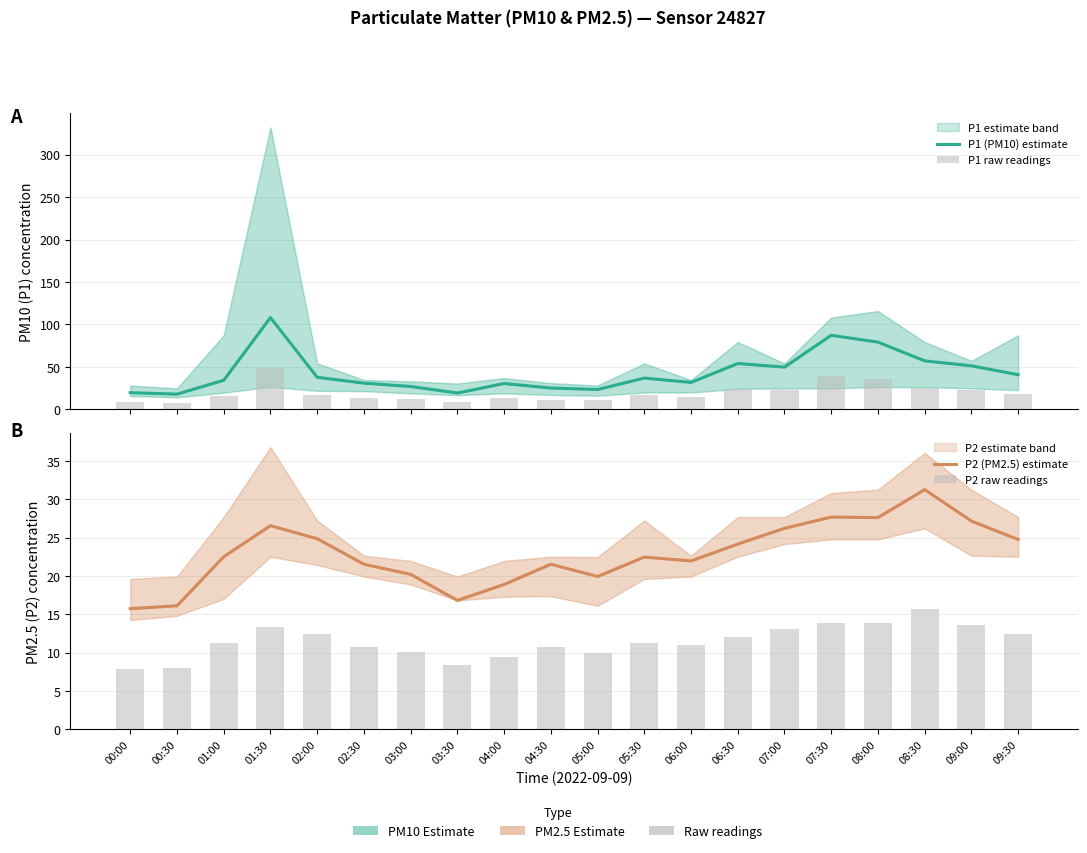

What is the total value across all series at 07:00?

111.5